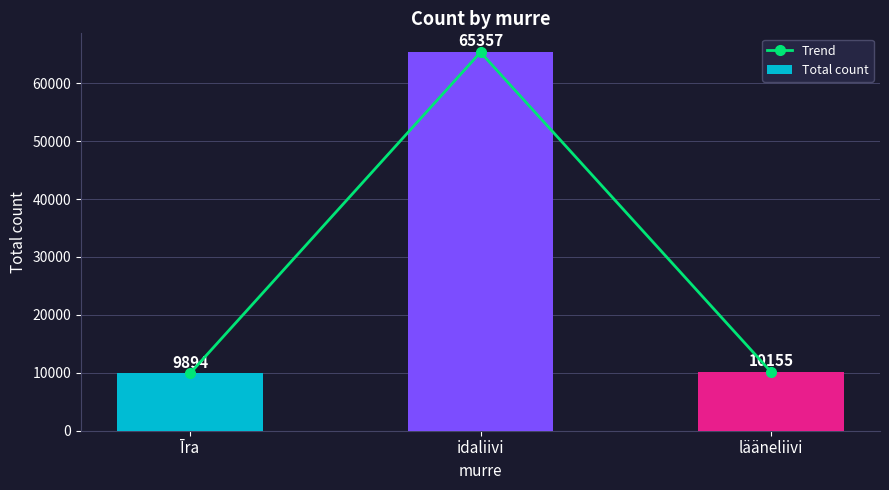

Which series has the largest range (max minus min)?

Trend